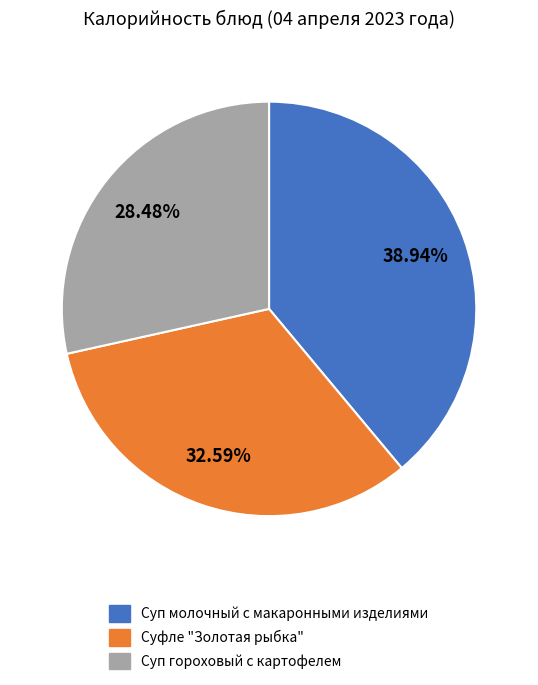

Does any single category account for the majority?

No